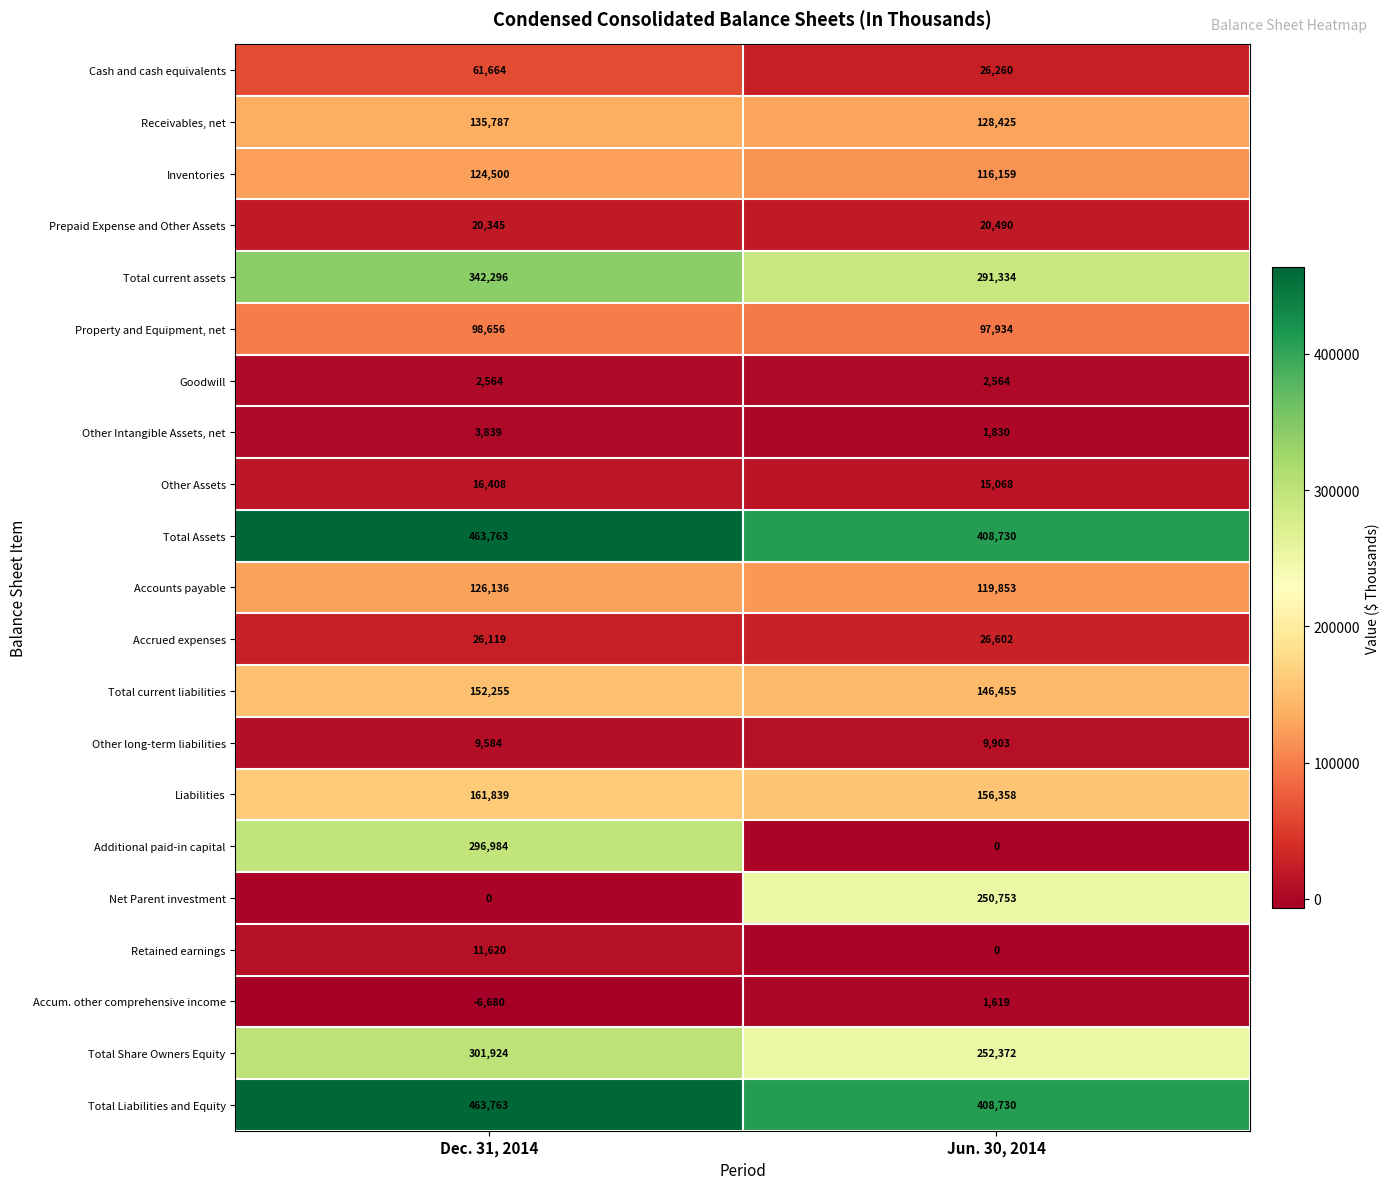

What is the total value across all series at Jun. 30, 2014?

2481439